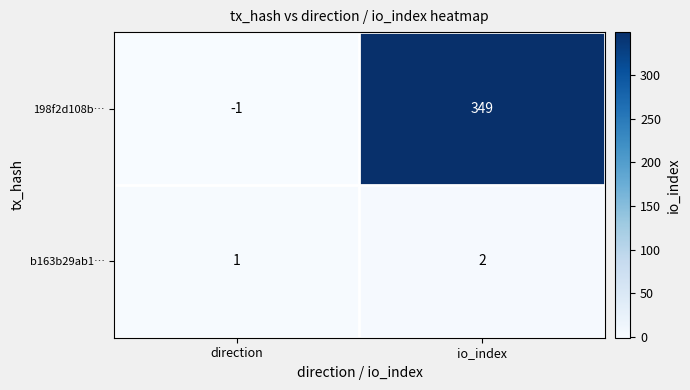

Reading left to right, list all the values displayed in this chart.

198f2d108b…: -1	349
b163b29ab1…: 1	2